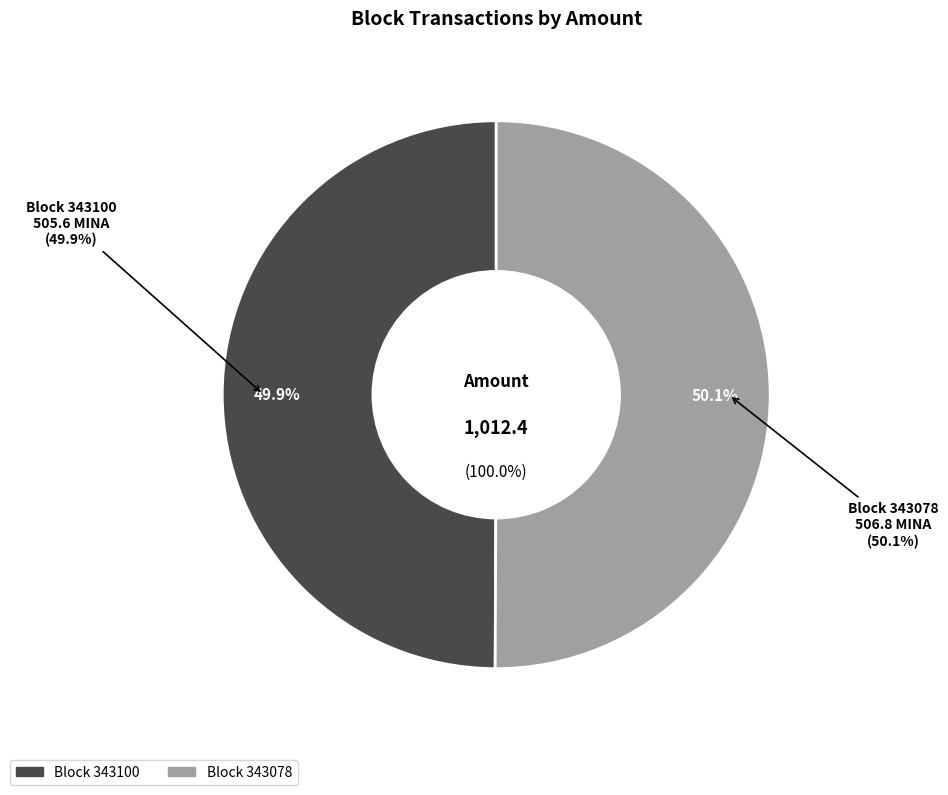

Does 343078 represent more than half of the total?

Yes